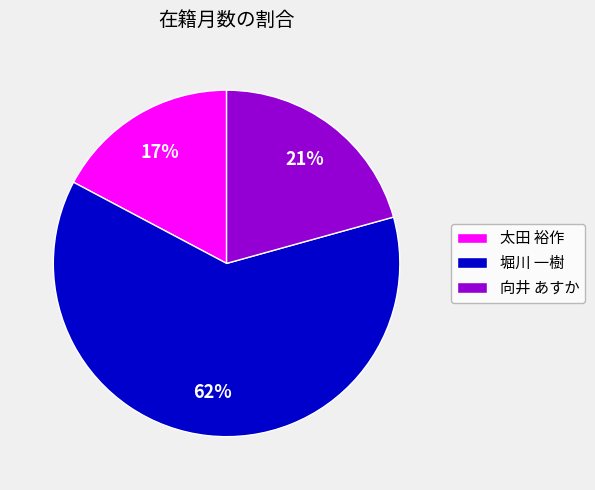

Approximately how many times larger is the value at 向井 あすか compared to 太田 裕作?

1.2